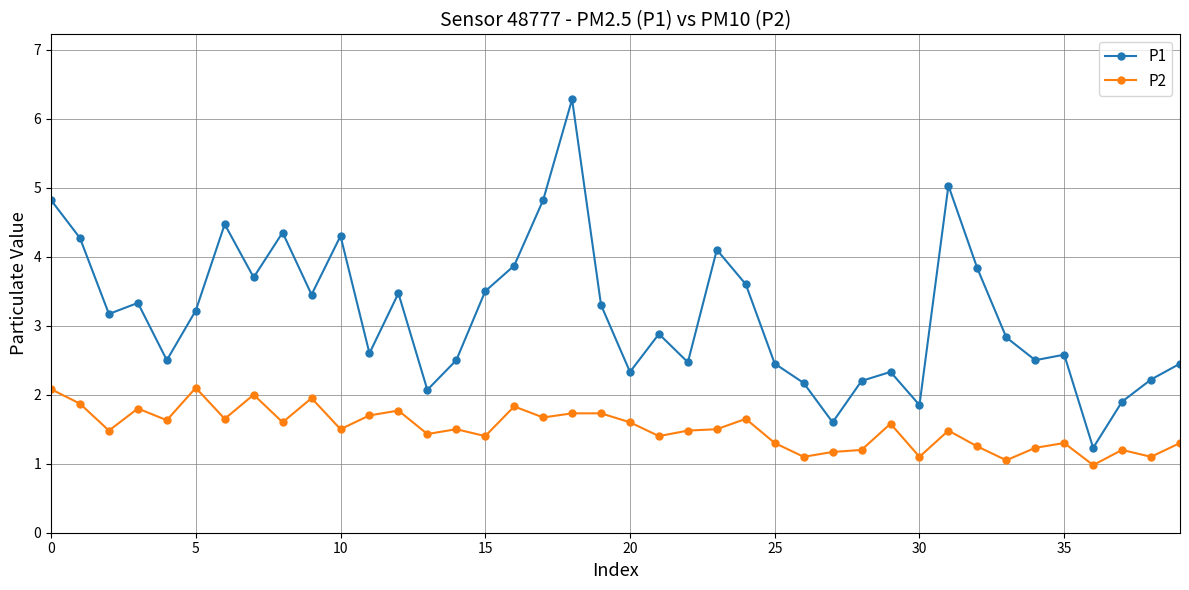

Which series has the largest range (max minus min)?

P1